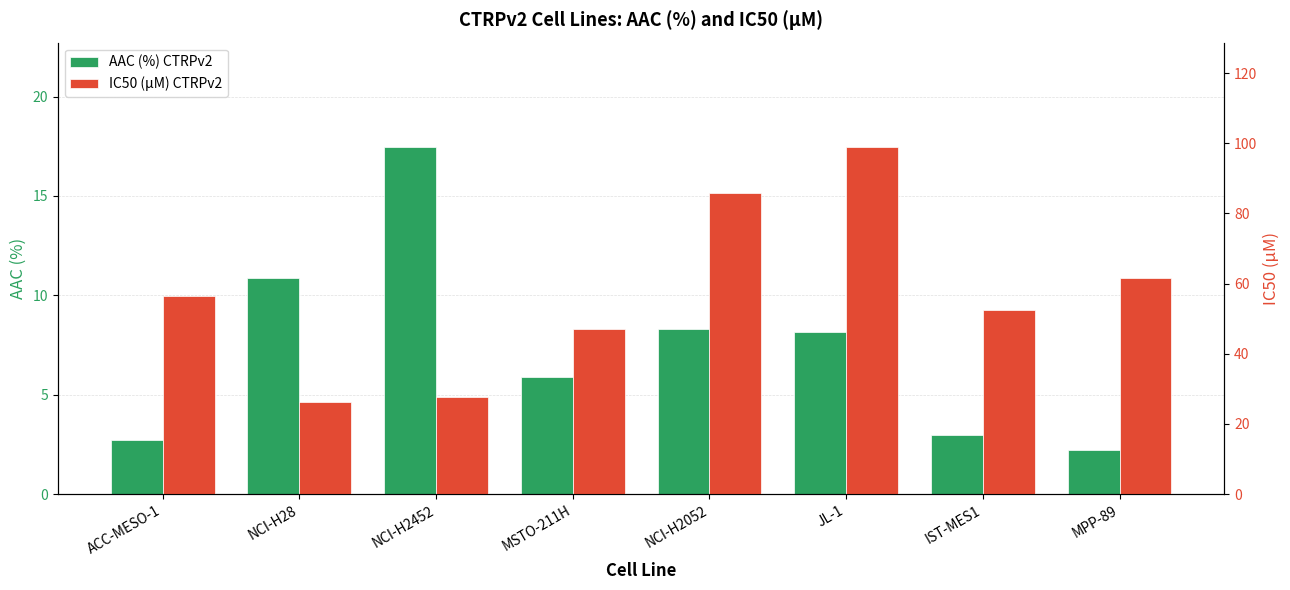

What is the difference between the maximum and minimum values in the IC50 (µM) CTRPv2 series?

72.8